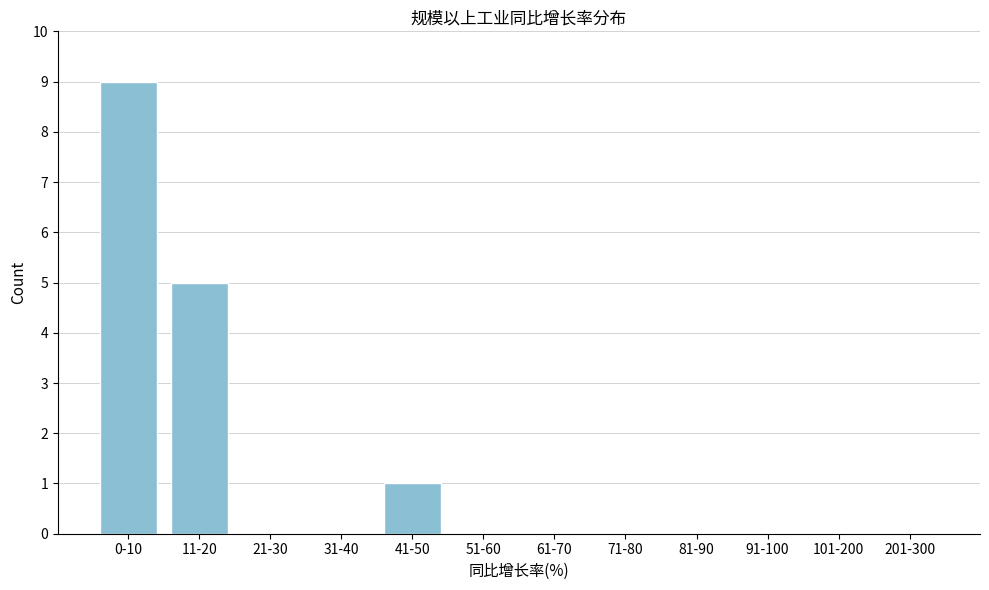

Reading left to right, list all the values displayed in this chart.

0-10=9	11-20=5	21-30=0	31-40=0	41-50=1	51-60=0	61-70=0	71-80=0	81-90=0	91-100=0	101-200=0	201-300=0